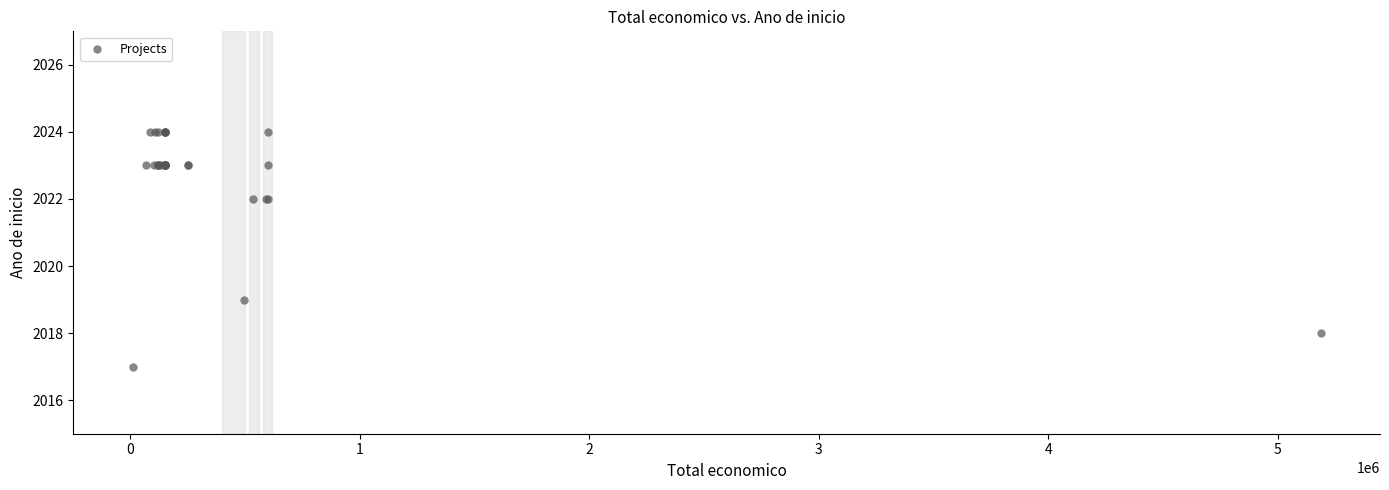

What Y value in the scatter plot is closest to 2020?

2019